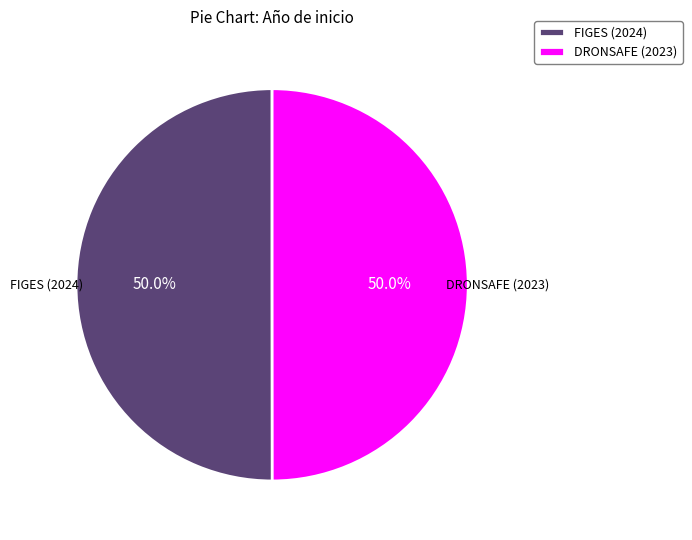

Approximately how many times larger is the value at DRONSAFE (2023) compared to FIGES (2024)?

1.0